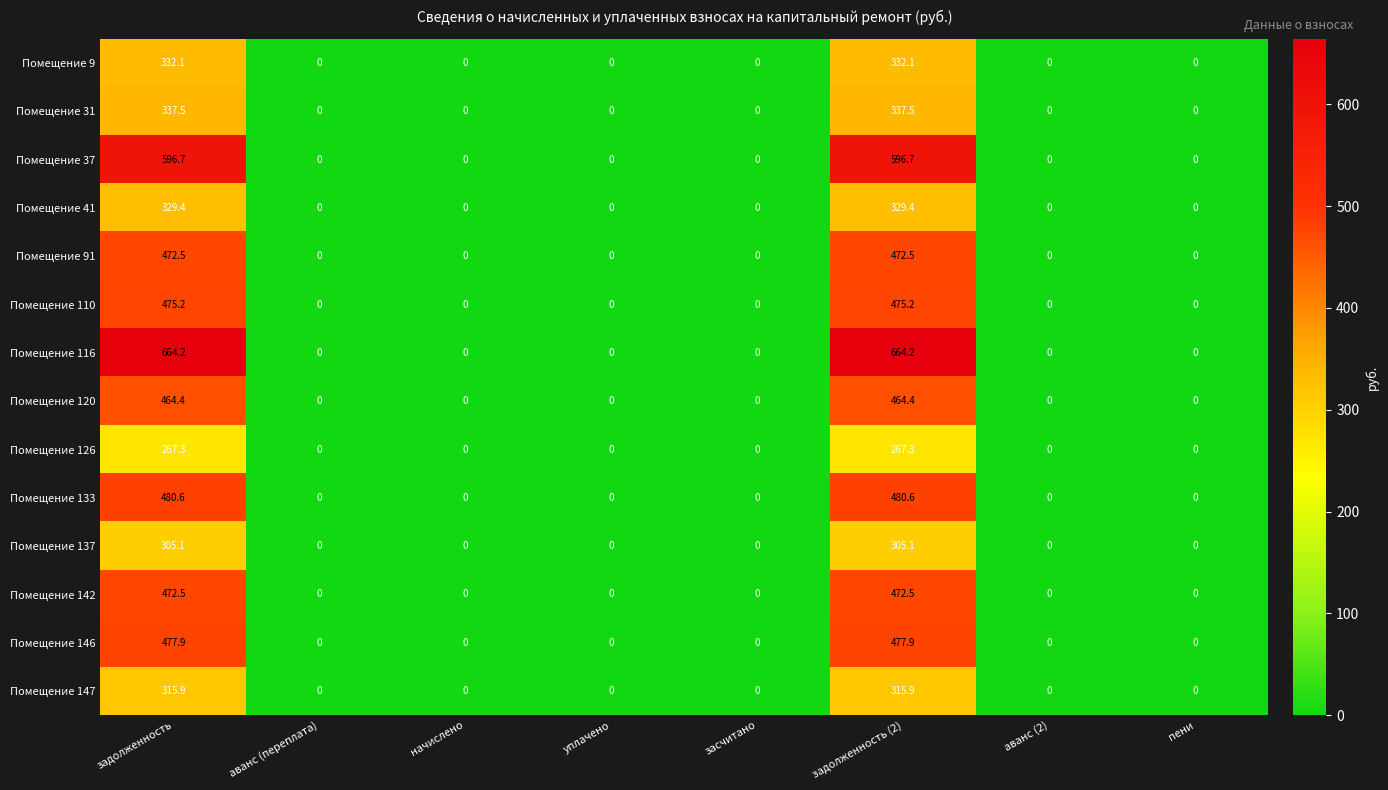

What is the difference between the maximum and minimum values in the Помещение 116 series?

664.2